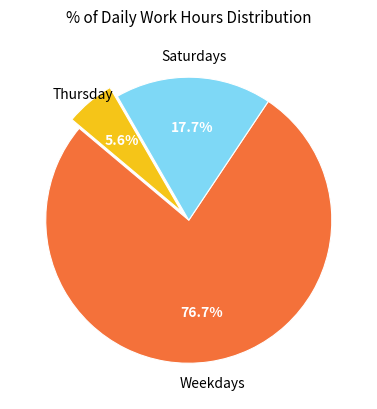

Is there a majority slice in this chart?

Yes